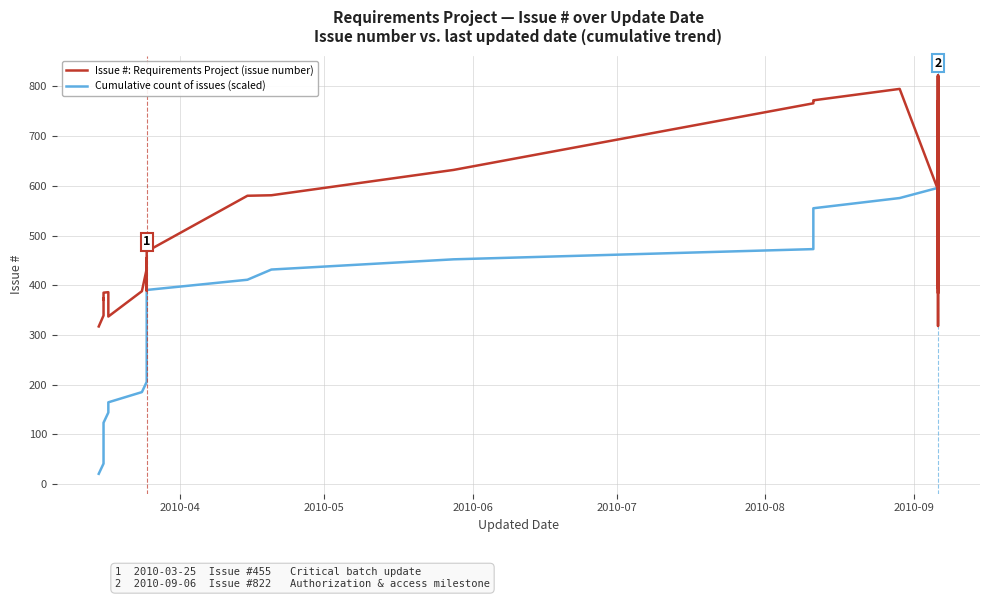

Is the value of Issue #: Requirements Project (issue number) at 8 greater than the value of Cumulative count of issues (scaled) at 16?

Yes